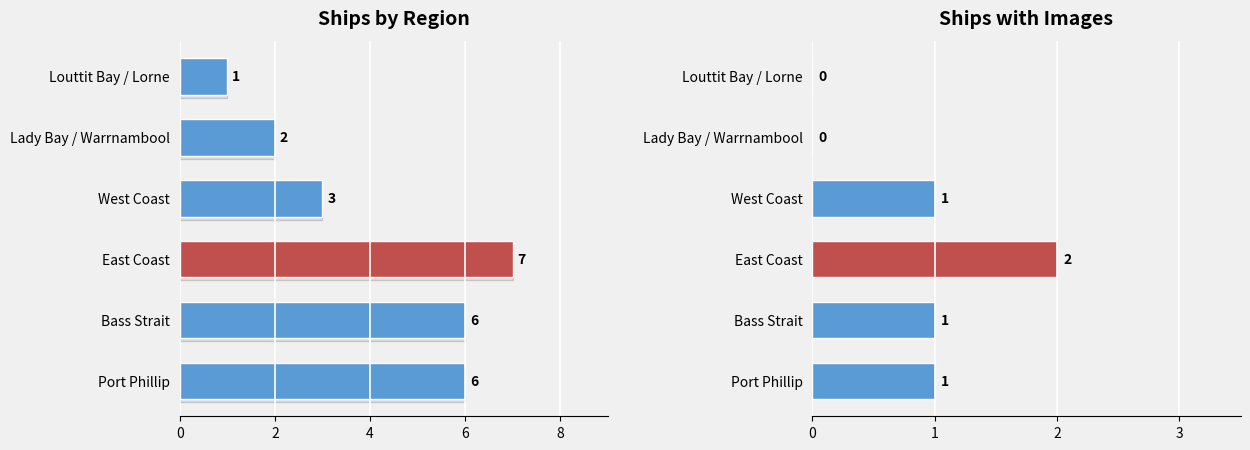

Are the bars grouped side by side (vs. stacked)?

No